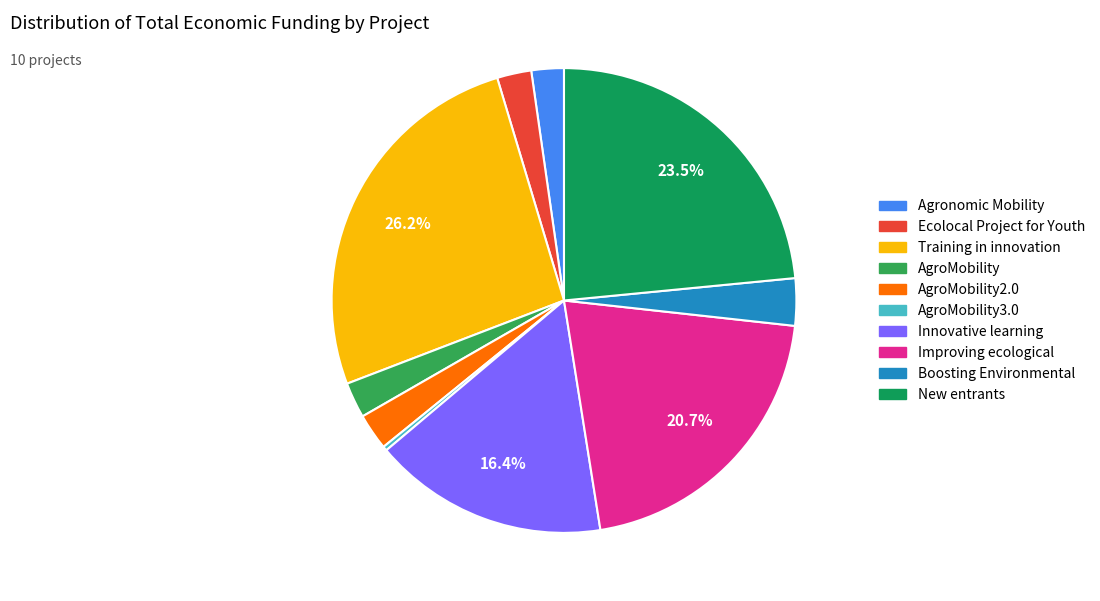

Combined, do New entrants and AgroMobility account for over 50%?

No